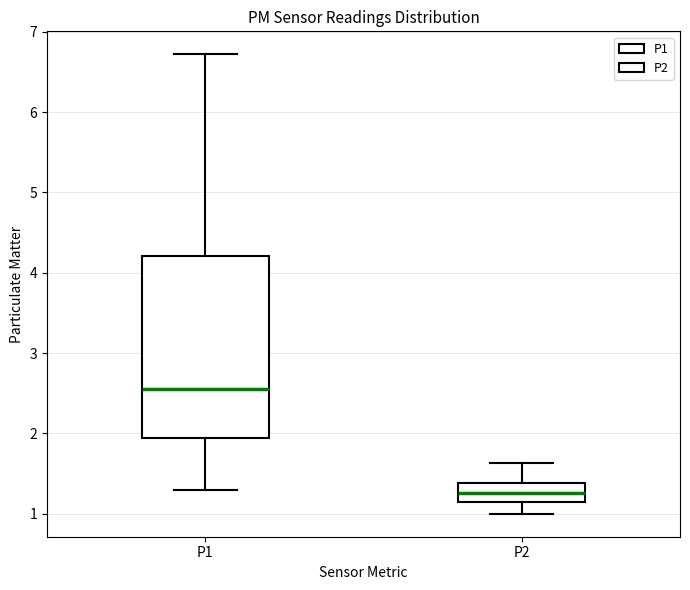

Which box's median line is the lowest?

P2